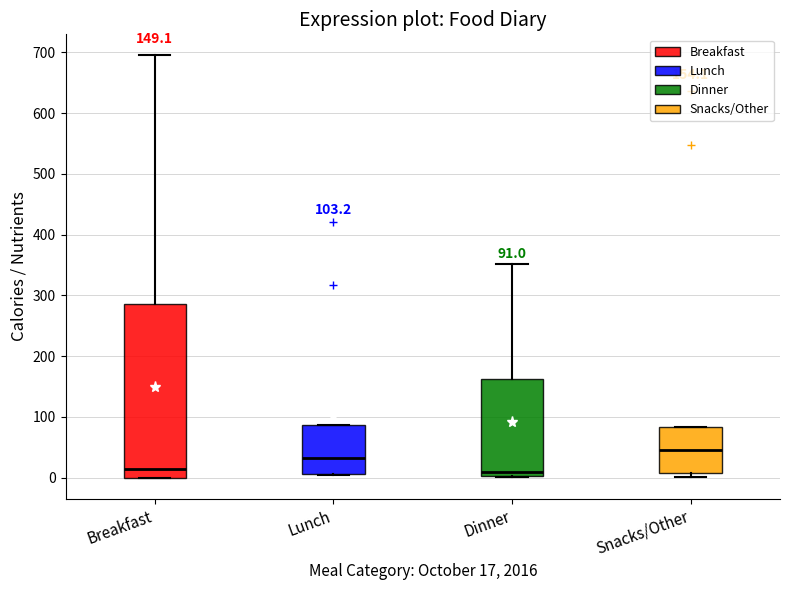

Which box is the tallest, from its lower edge to its upper edge?

Breakfast